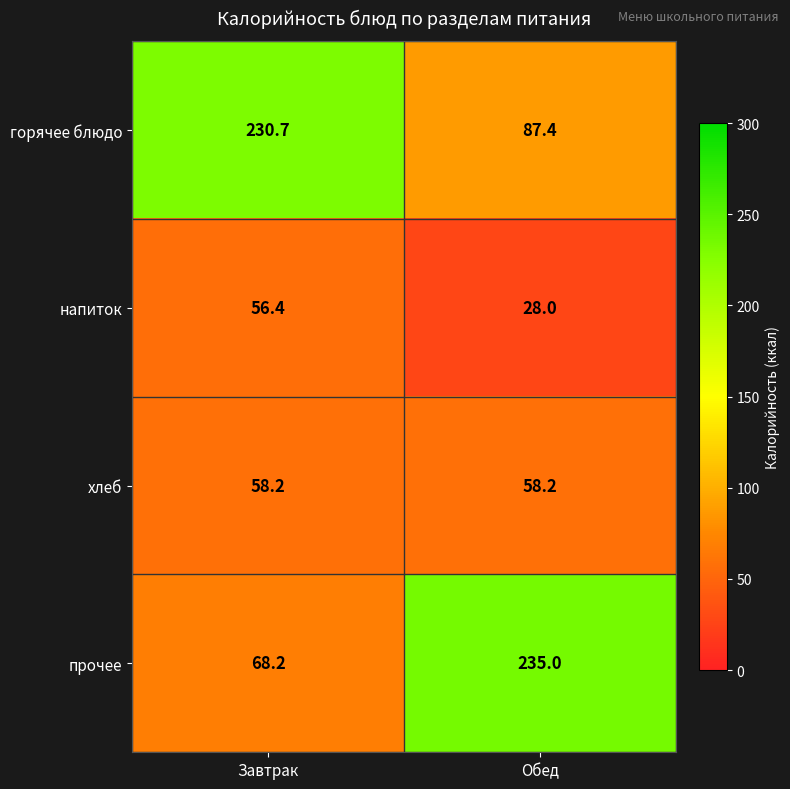

The value of прочее at Завтрак is 68.2. True or false?

True